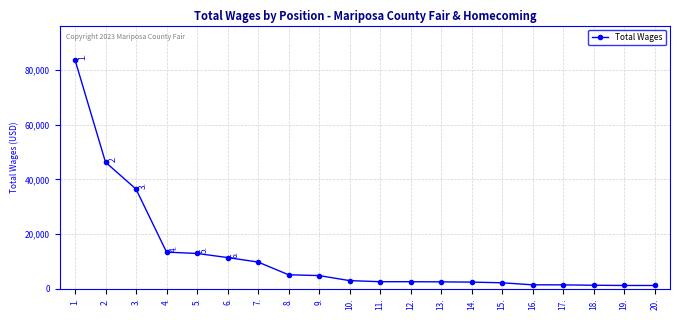

The value at 10. is 2900. True or false?

True